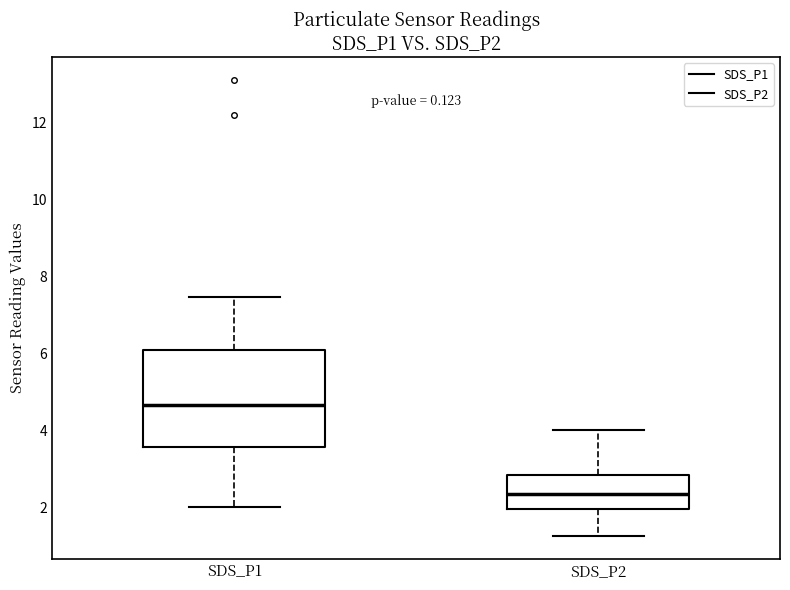

Reading left to right, transcribe this box plot: for each box, give where its median line is, the range the box spans, and where its two whiskers end, as read against the y-axis. The values are not printed on the chart, so give them approximately, as read against the axis.

SDS_P1: median 4.6, box 3.6 to 6.0, whiskers 2.0 to 7.4
SDS_P2: median 2.4, box 2.0 to 2.8, whiskers 1.2 to 4.0